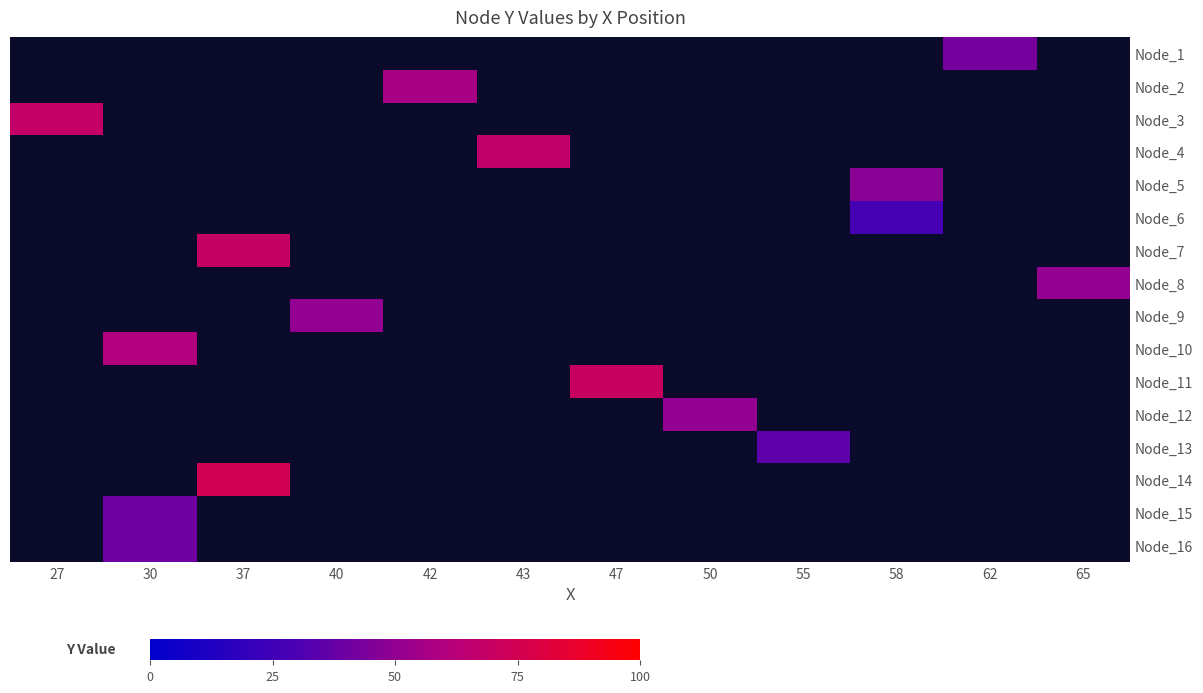

How many categories are shown in the chart?

12